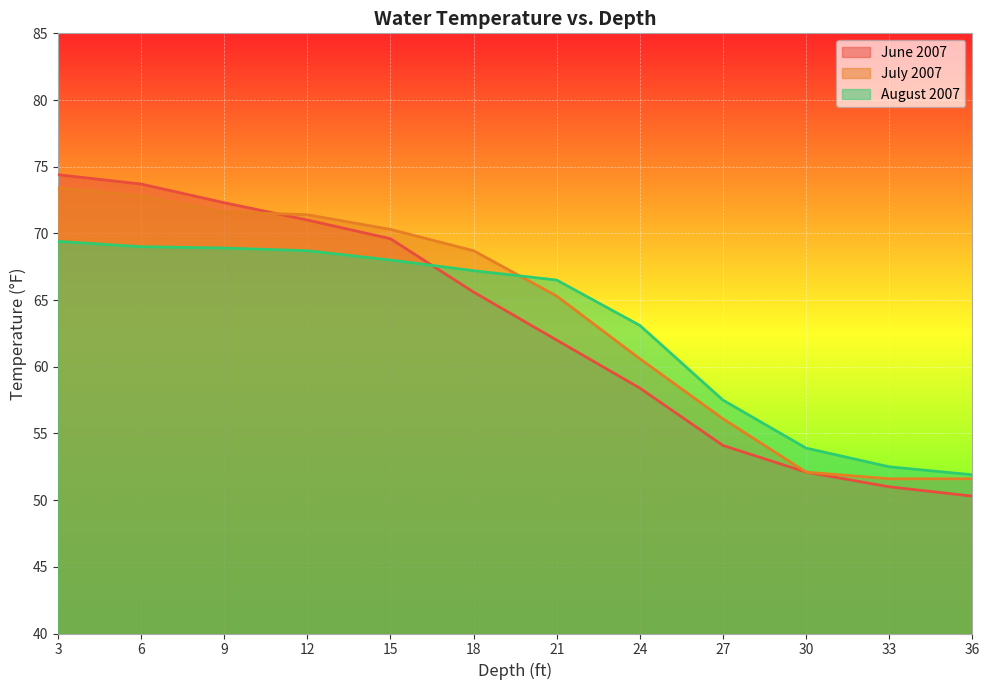

List the labels in order of July 2007 value, smallest first.

33, 36, 30, 27, 24, 21, 18, 15, 12, 9, 6, 3